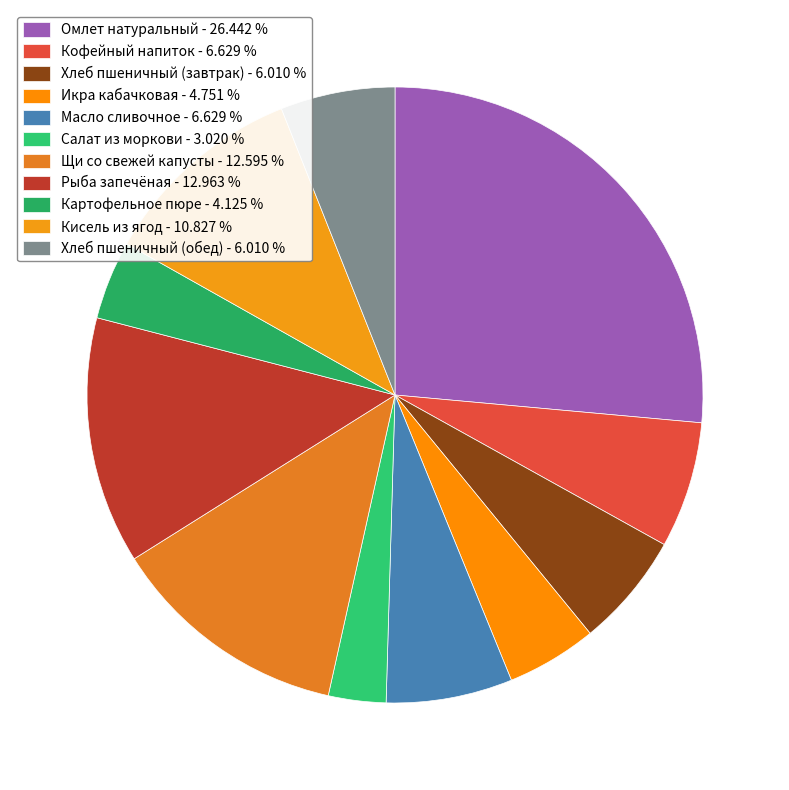

Rank the categories by value from lowest to highest.

Салат из моркови, Картофельное пюре, Икра кабачковая, Хлеб пшеничный (завтрак), Хлеб пшеничный (обед), Кофейный напиток, Масло сливочное, Кисель из ягод, Щи со свежей капусты, Рыба запечёная, Омлет натуральный